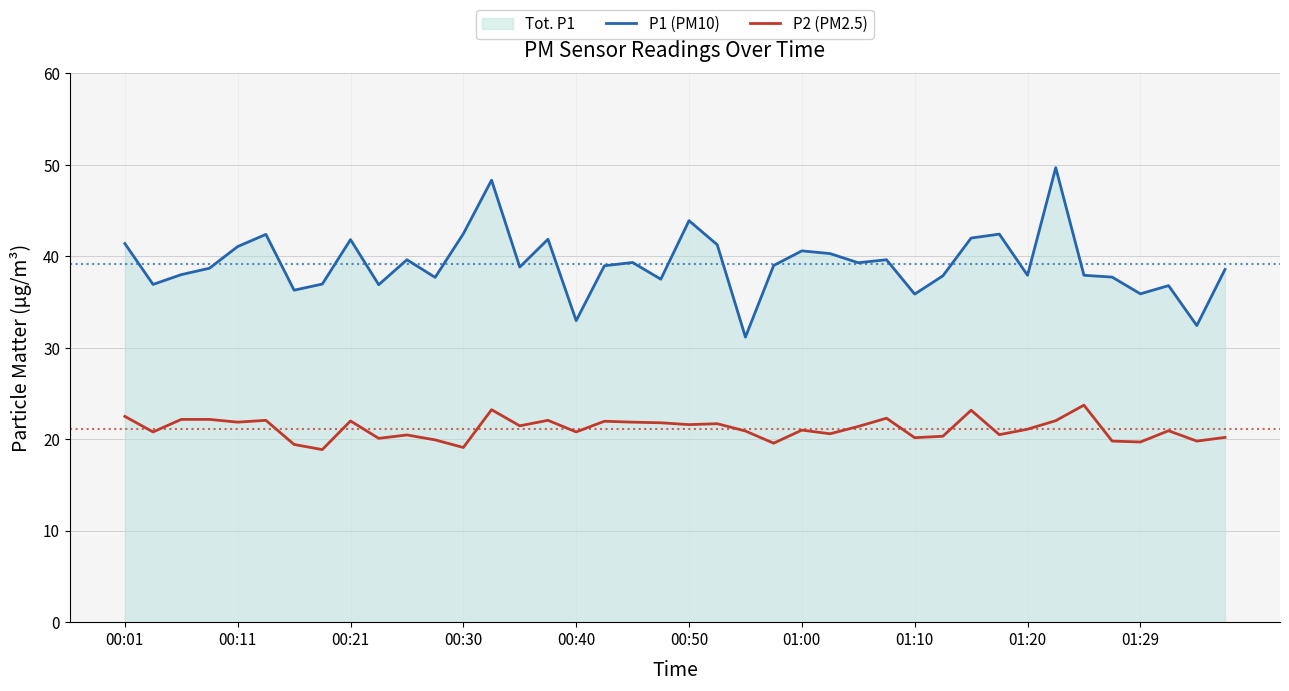

At which label does P2 (PM2.5) first exceed 21?

00:01